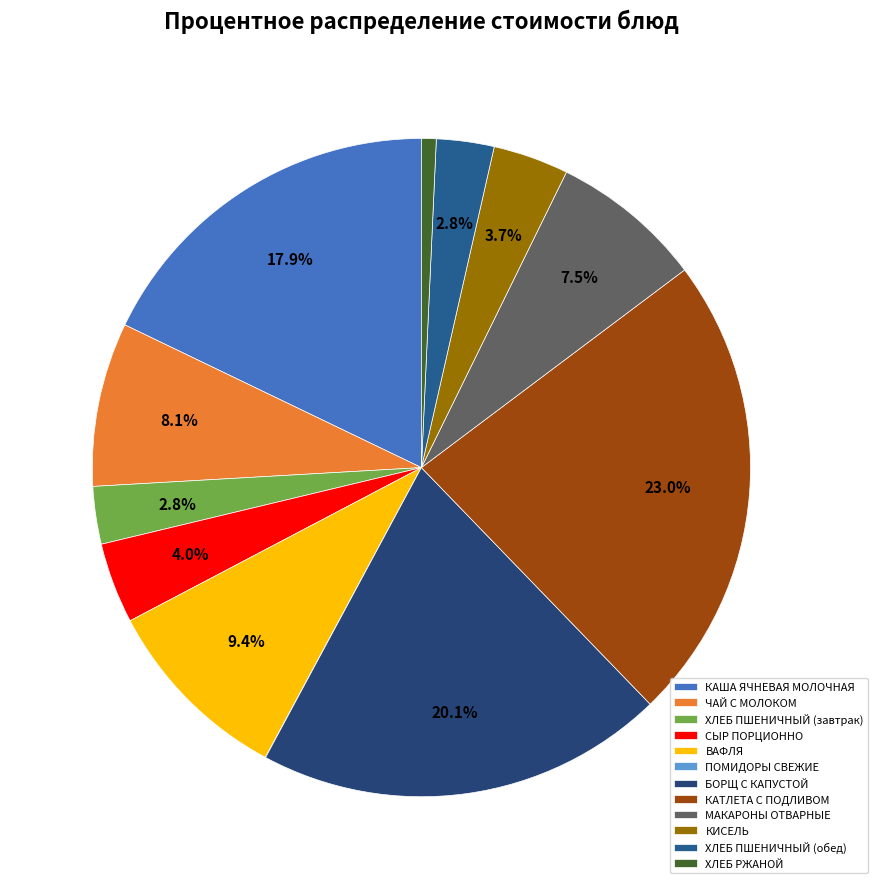

Between КАТЛЕТА С ПОДЛИВОМ and ХЛЕБ ПШЕНИЧНЫЙ (завтрак), which is larger?

КАТЛЕТА С ПОДЛИВОМ